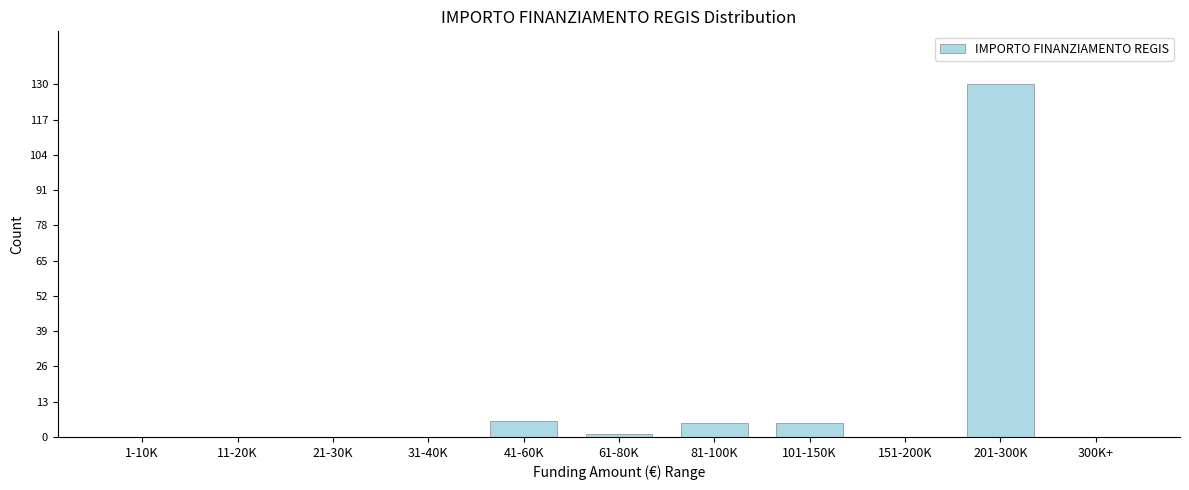

Reading right to left, what are all the values shown in this chart?

300K+=0	201-300K=130	151-200K=0	101-150K=5	81-100K=5	61-80K=1	41-60K=6	31-40K=0	21-30K=0	11-20K=0	1-10K=0